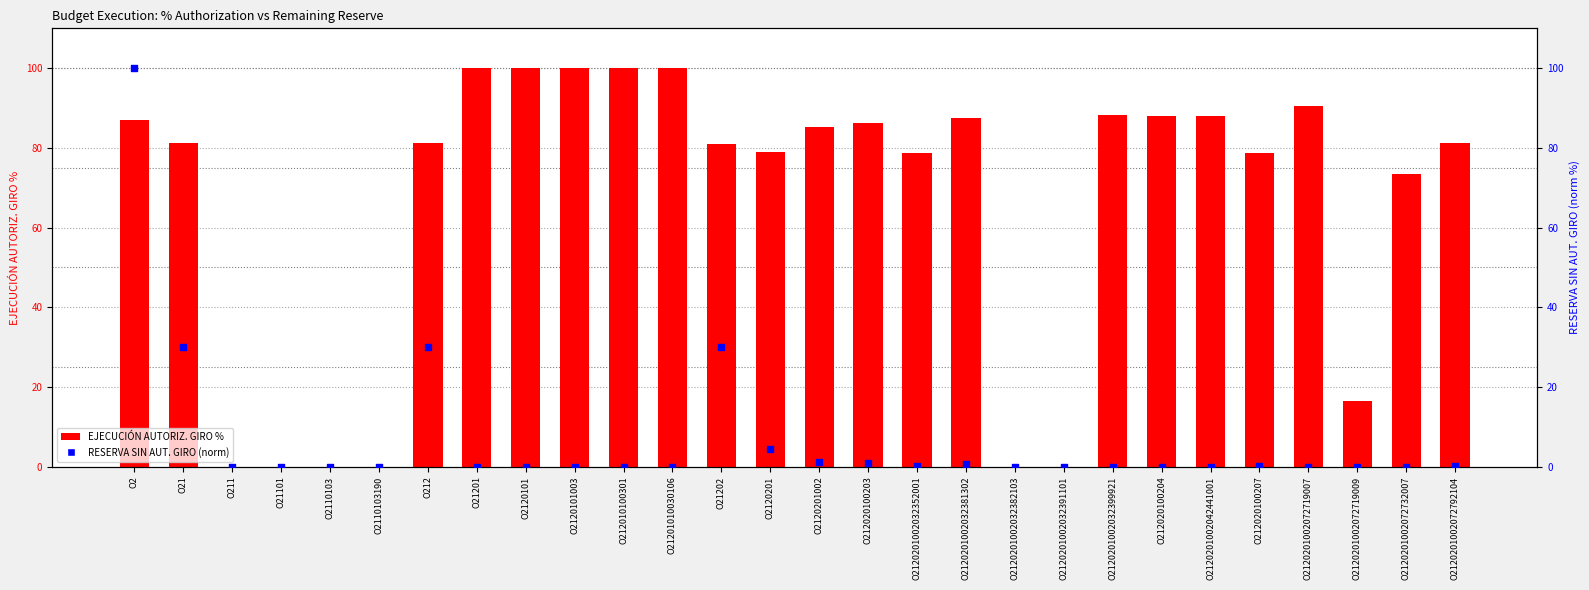

Which series has the largest Y range (max minus min)?

EJECUCIÓN AUTORIZ. GIRO %